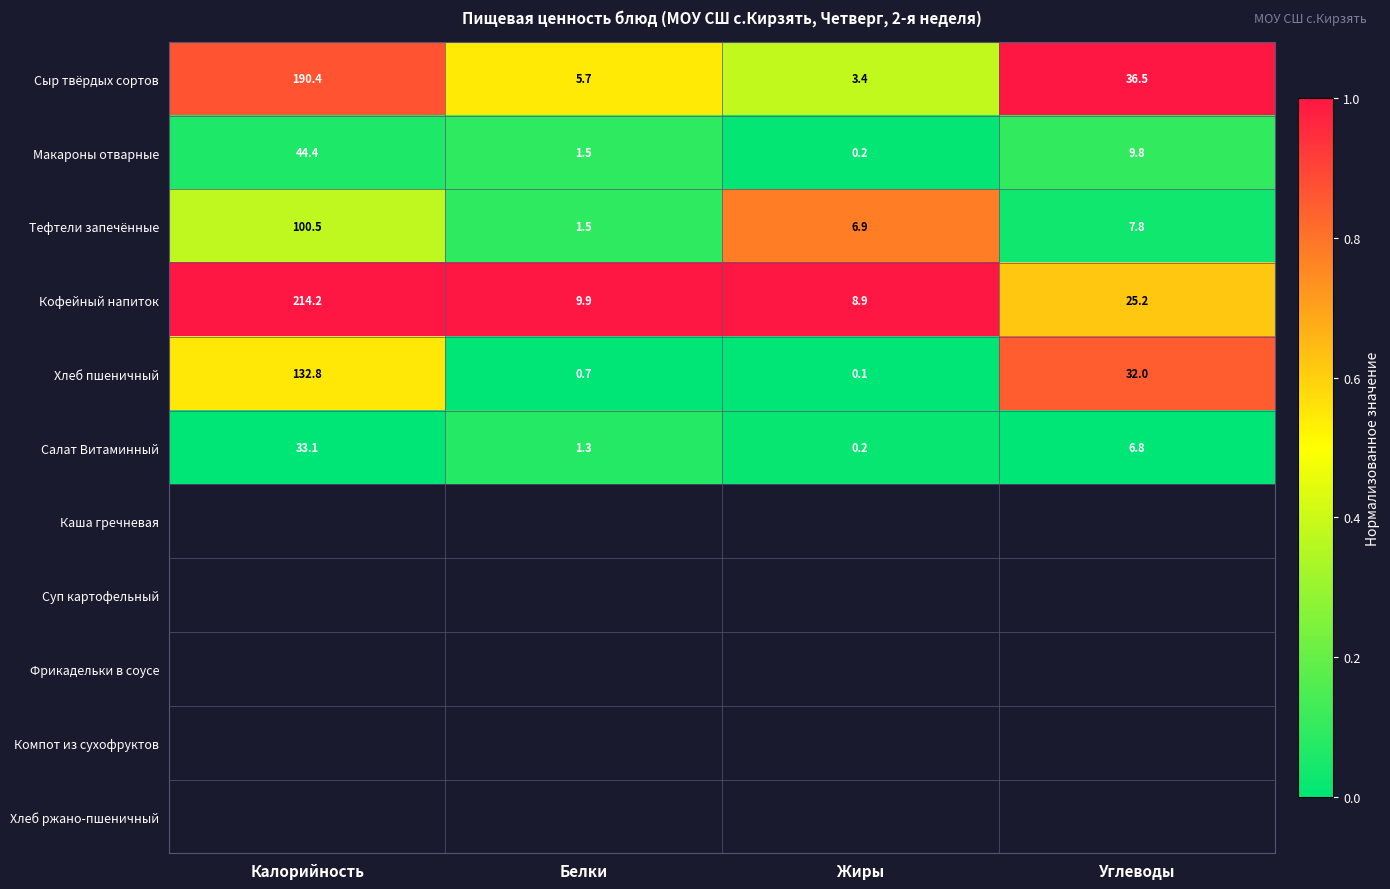

Between Калорийность and Углеводы, which series saw the biggest shift?

Кофейный напиток